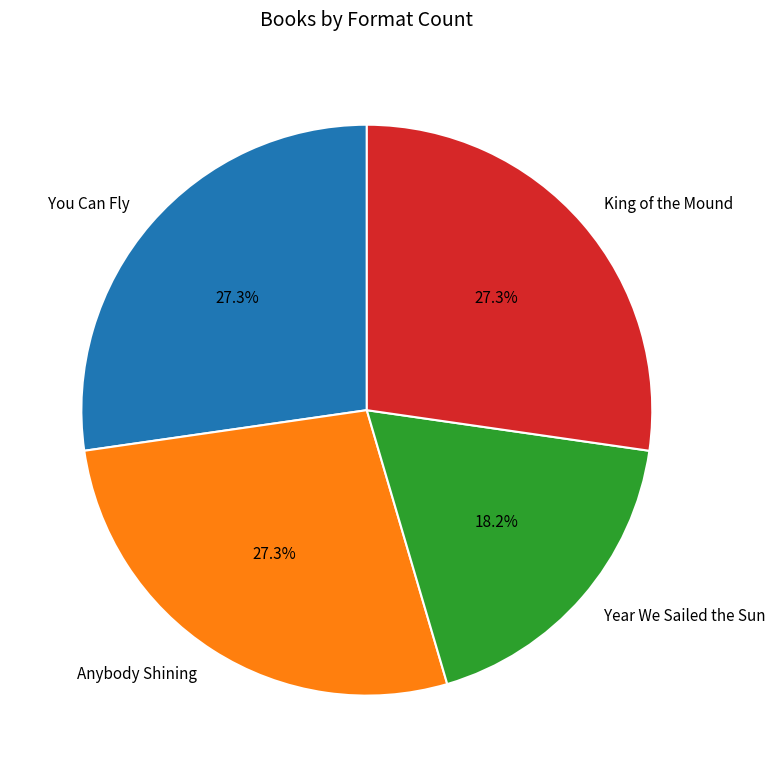

Combined, do You Can Fly and Anybody Shining account for over 50%?

Yes